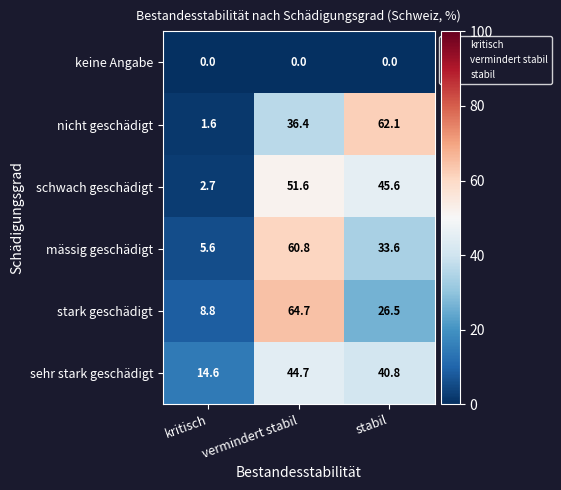

At which category is the sum across all series the highest?

vermindert stabil